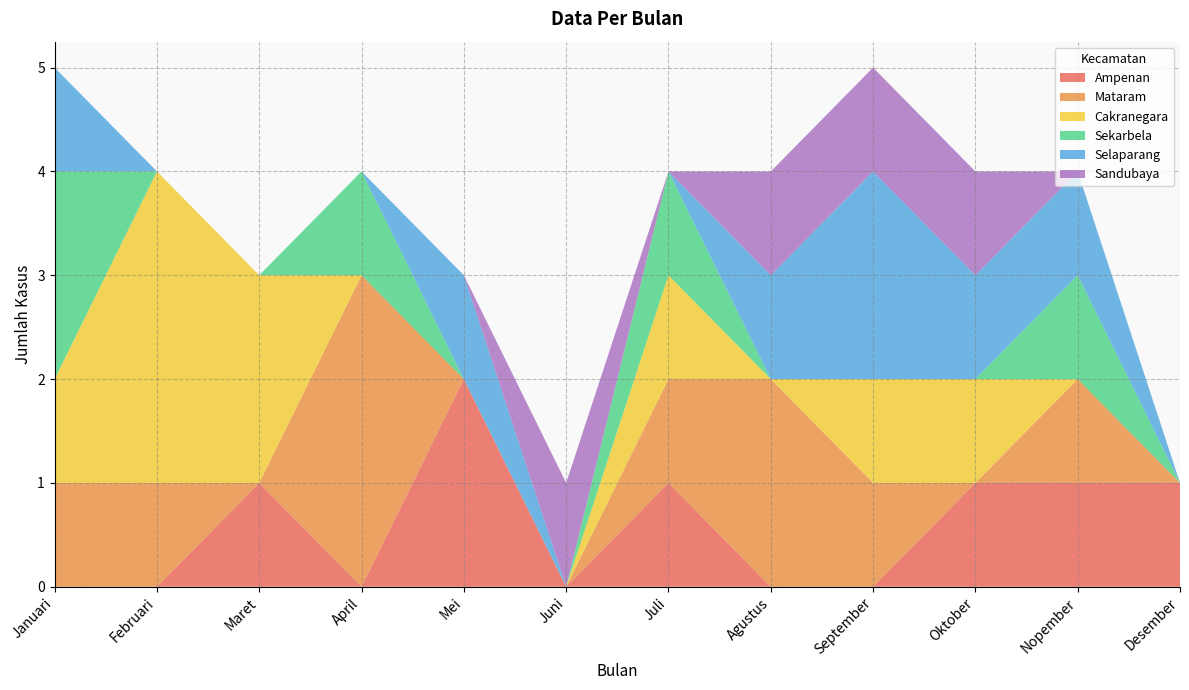

Reading left to right, what are all the values shown in this chart?

Ampenan: 0	0	1	0	2	0	1	0	0	1	1	1
Mataram: 1	1	0	3	0	0	1	2	1	0	1	0
Cakranegara: 1	3	2	0	0	0	1	0	1	1	0	0
Sekarbela: 2	0	0	1	0	0	1	0	0	0	1	0
Selaparang: 1	0	0	0	1	0	0	1	2	1	1	0
Sandubaya: 0	0	0	0	0	1	0	1	1	1	0	0